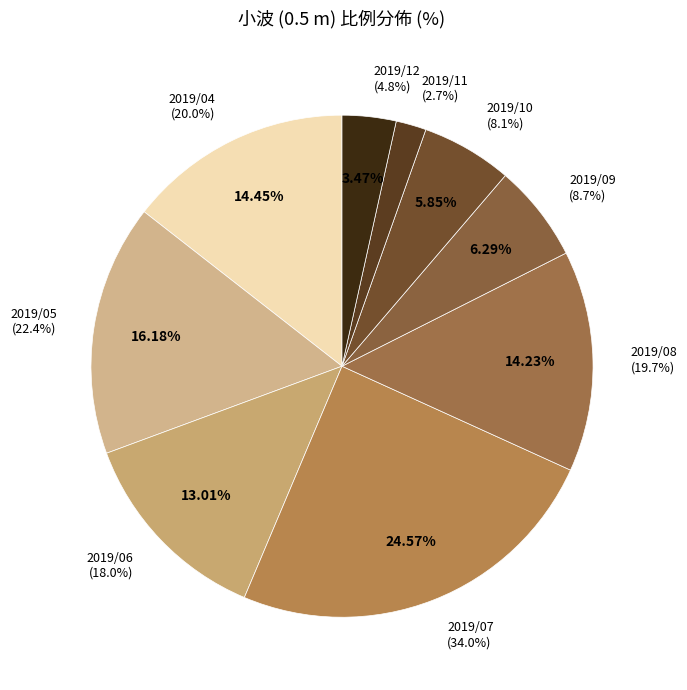

Count the number of slices in the pie.

9